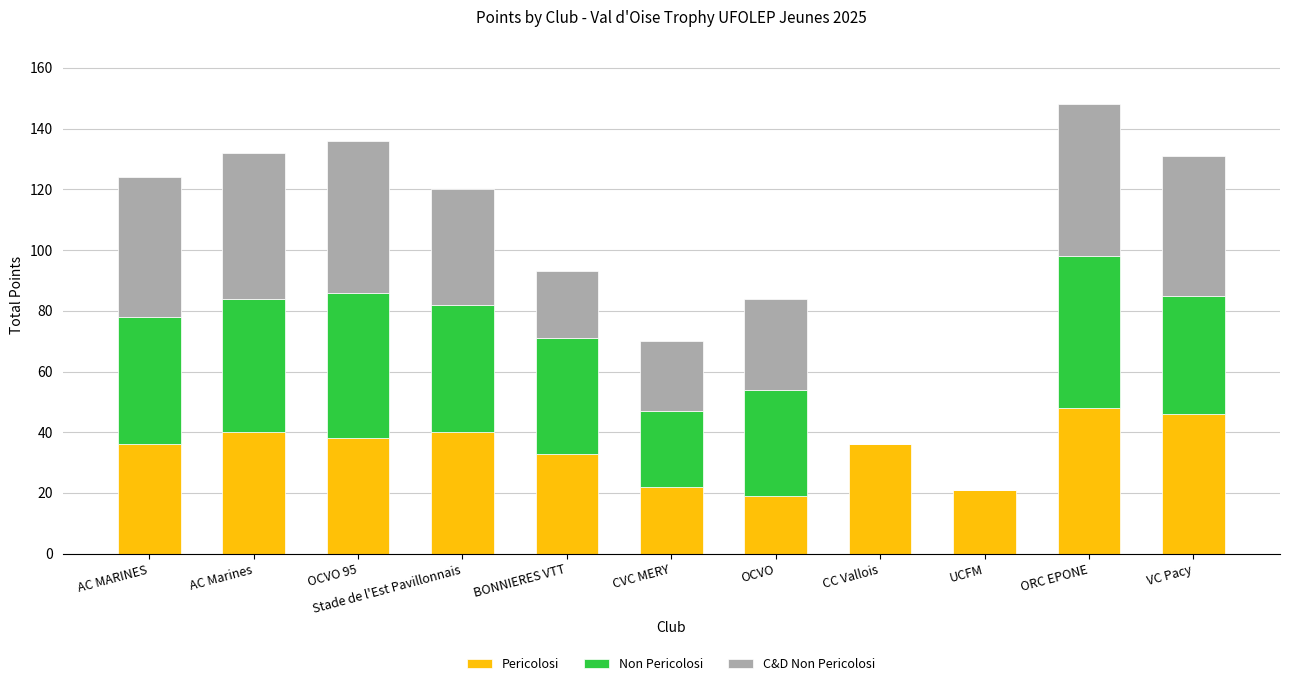

What is the total value across all series at CC Vallois?

36